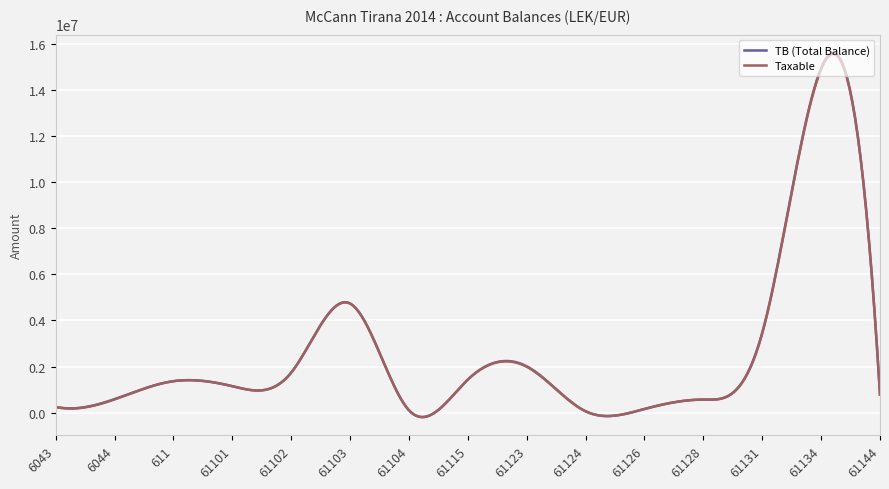

Which series has the largest range (max minus min)?

TB (Total Balance)